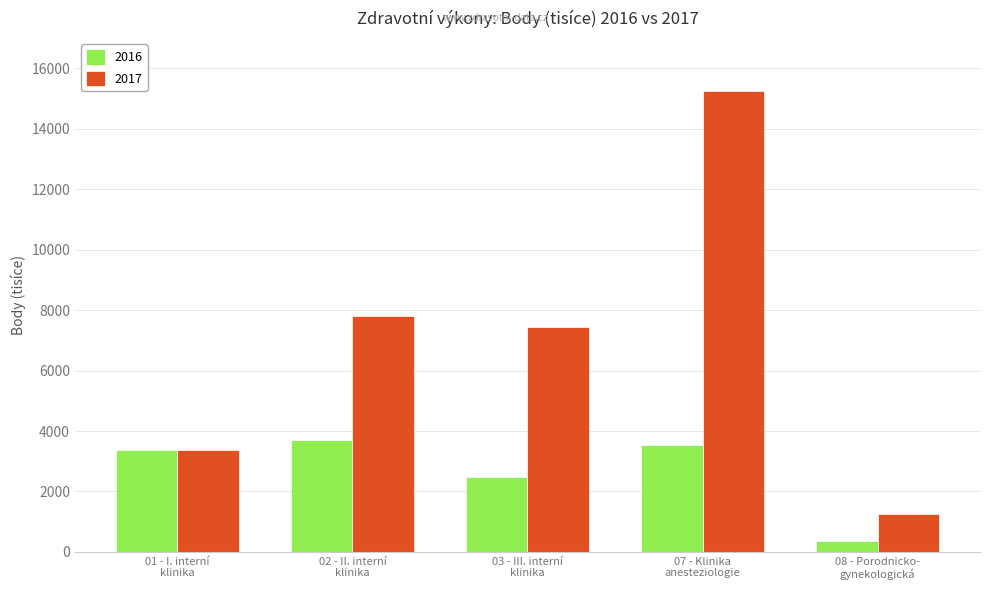

Reading left to right, extract all data points from this chart.

2016: 3363	3717	2478	3540	354
2017: 3369	7808	7451	15254	1242